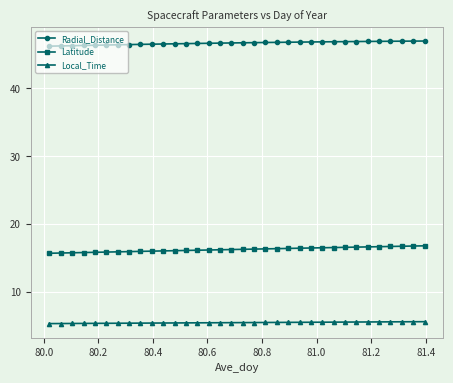

At how many categories does at least one series exceed 45?

34